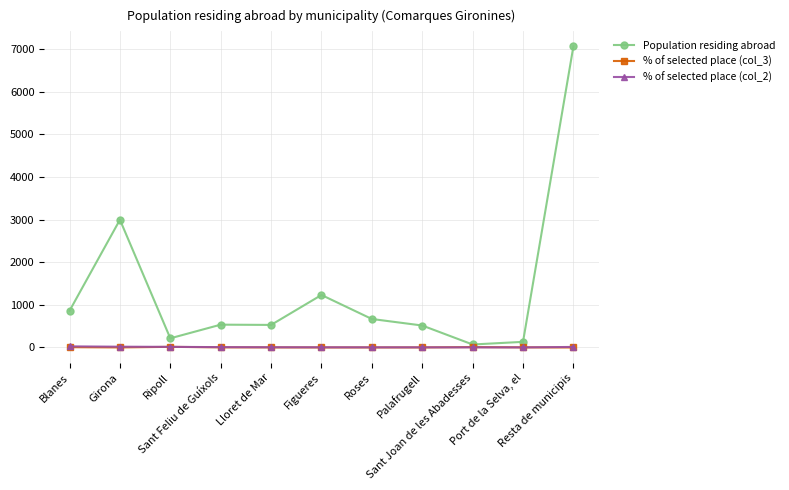

What are all the series names shown in the legend?

Population residing abroad, % of selected place (col_3), % of selected place (col_2)